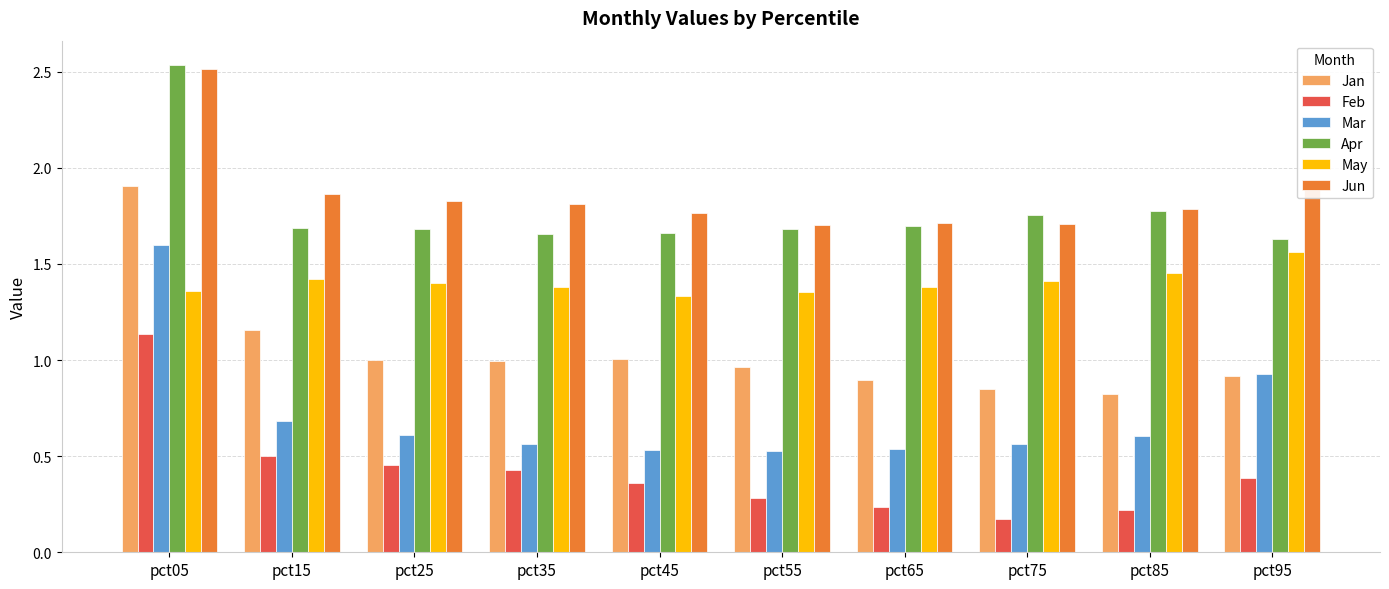

Where is Jun nearest to the value 2?

pct95